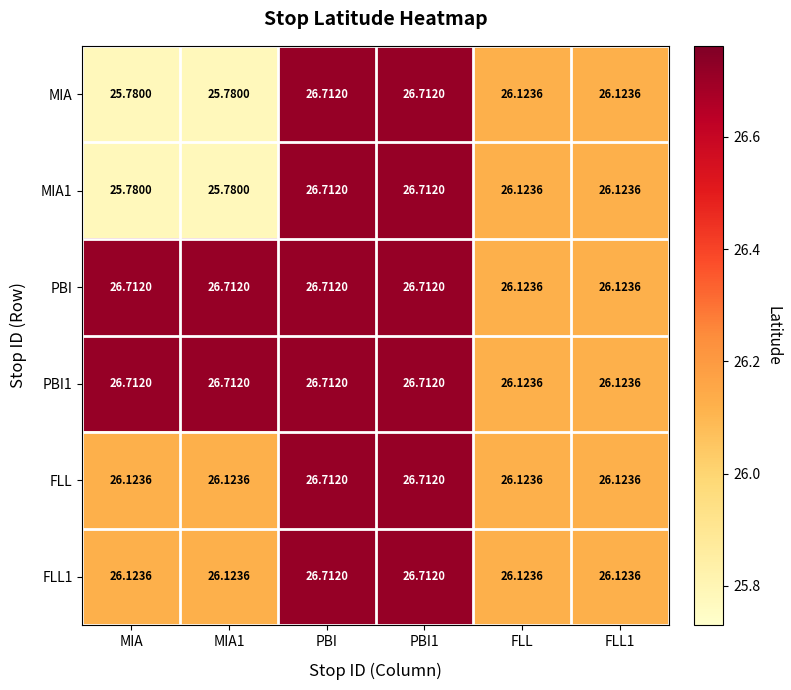

At how many categories does at least one series exceed 26?

6